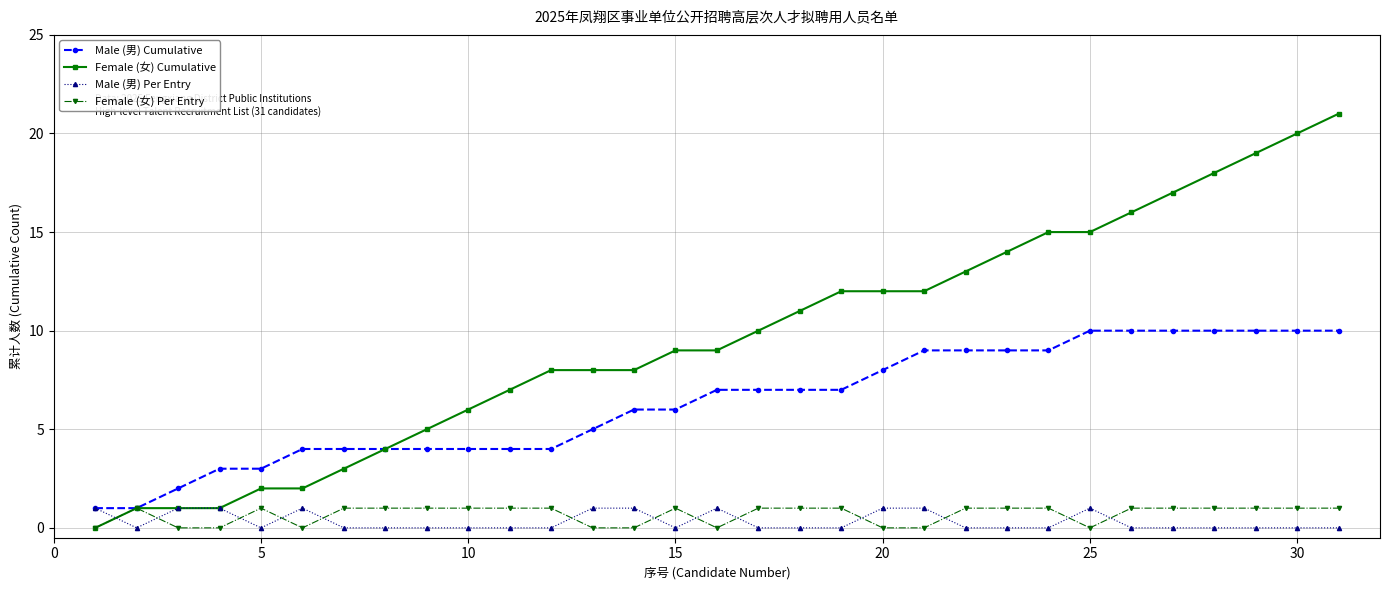

Which series has the largest total across all categories?

Female (女) Cumulative